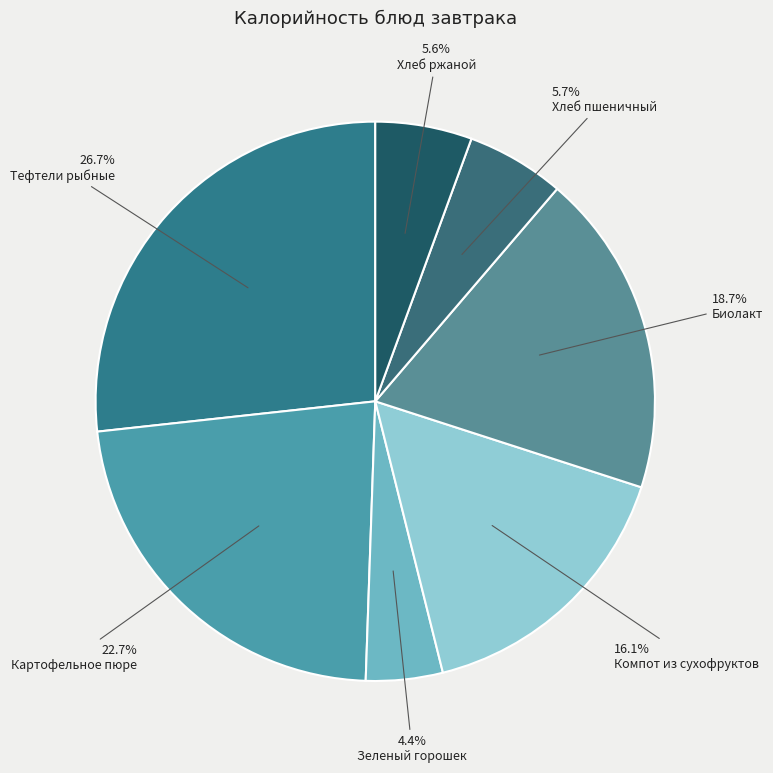

Which slice is the largest?

Тефтели рыбные